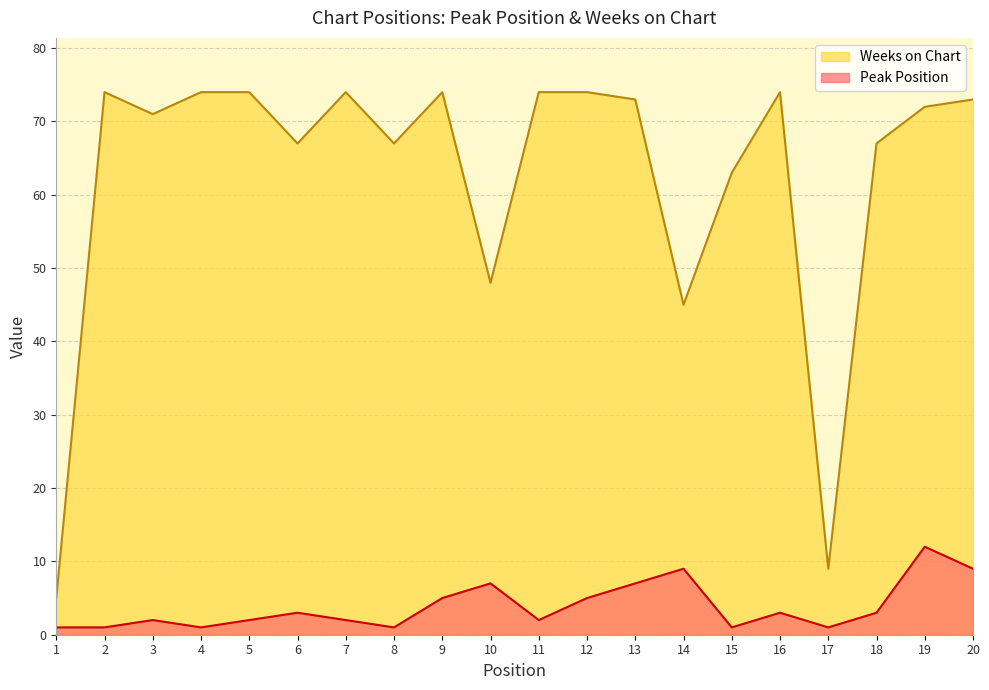

How many interior local valleys does the Weeks on Chart series have?

6